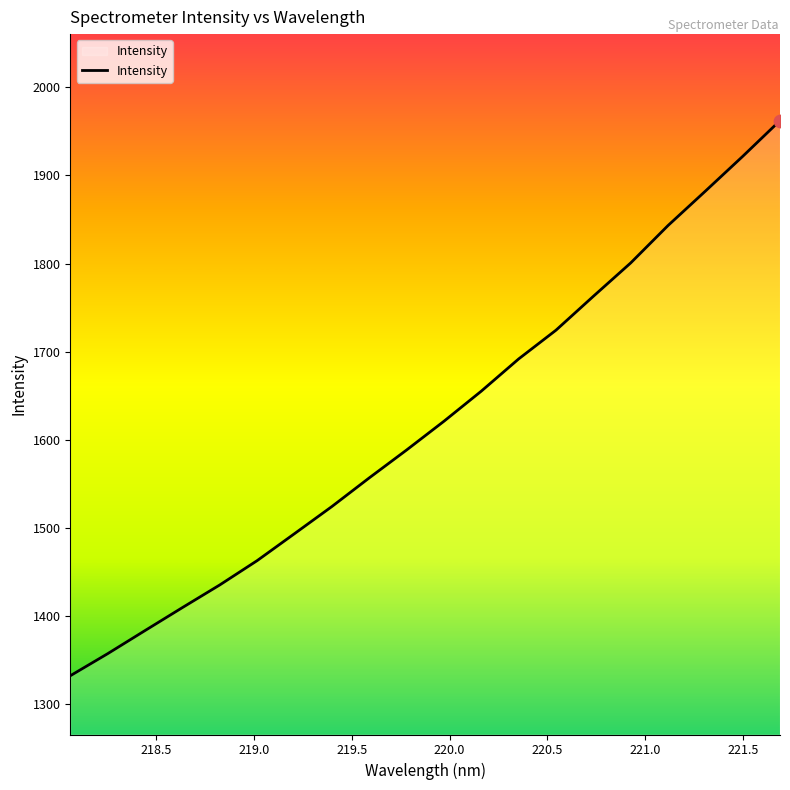

What is the maximum value shown in the chart?

1962.2